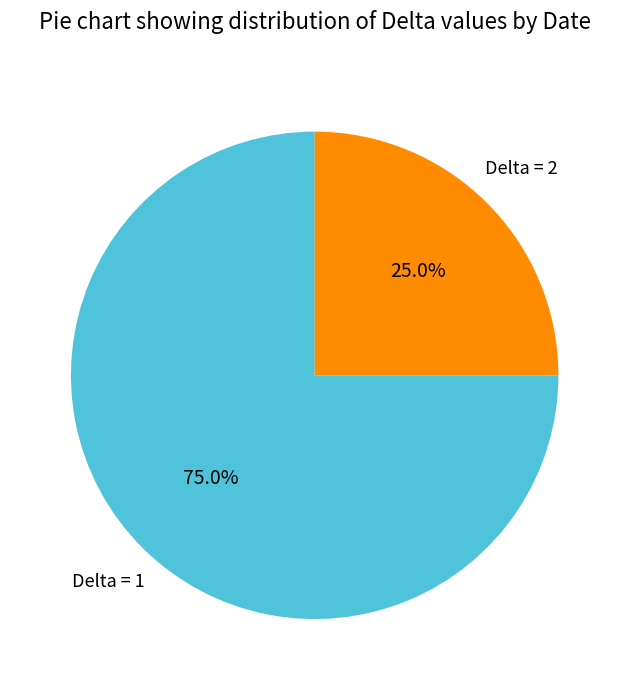

To the nearest percent, what is the difference between the largest and smallest slice percentages?

50%